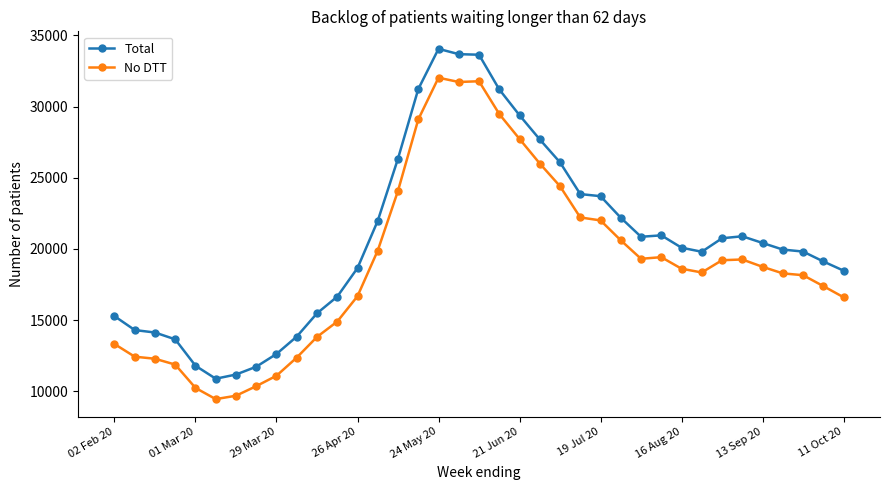

Rank the series by their average value, from lowest to highest.

No DTT, Total